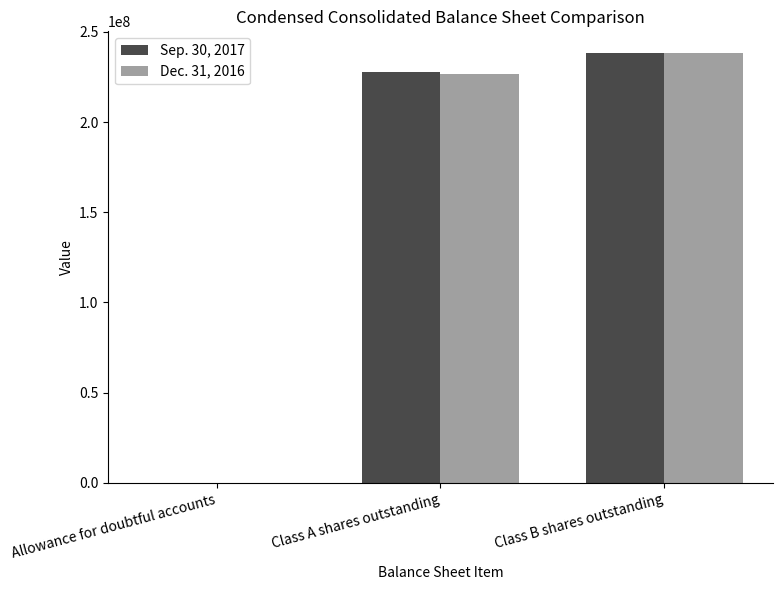

True or false: Dec. 31, 2016 has a value of 355166205 at Class A shares outstanding.

False